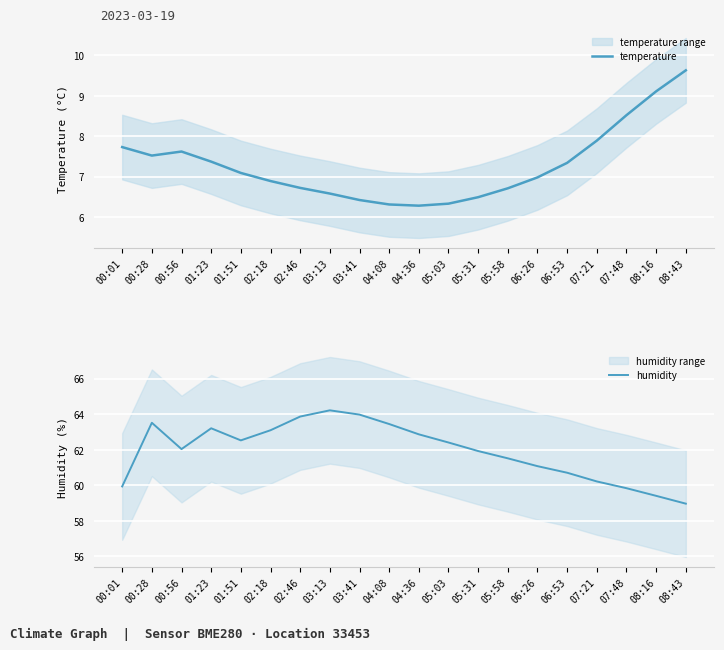

At how many categories does at least one series exceed 18?

20